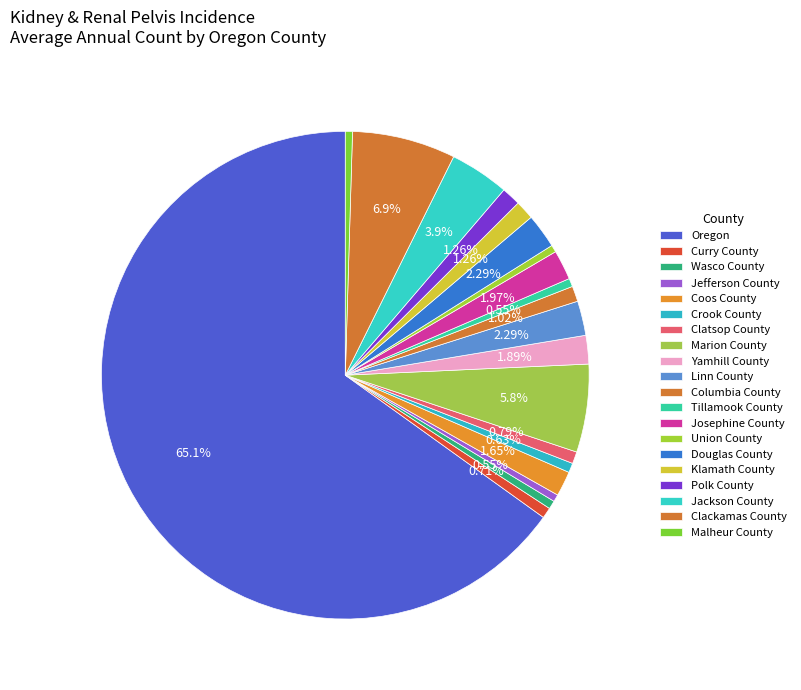

How many segments does this pie chart have?

20